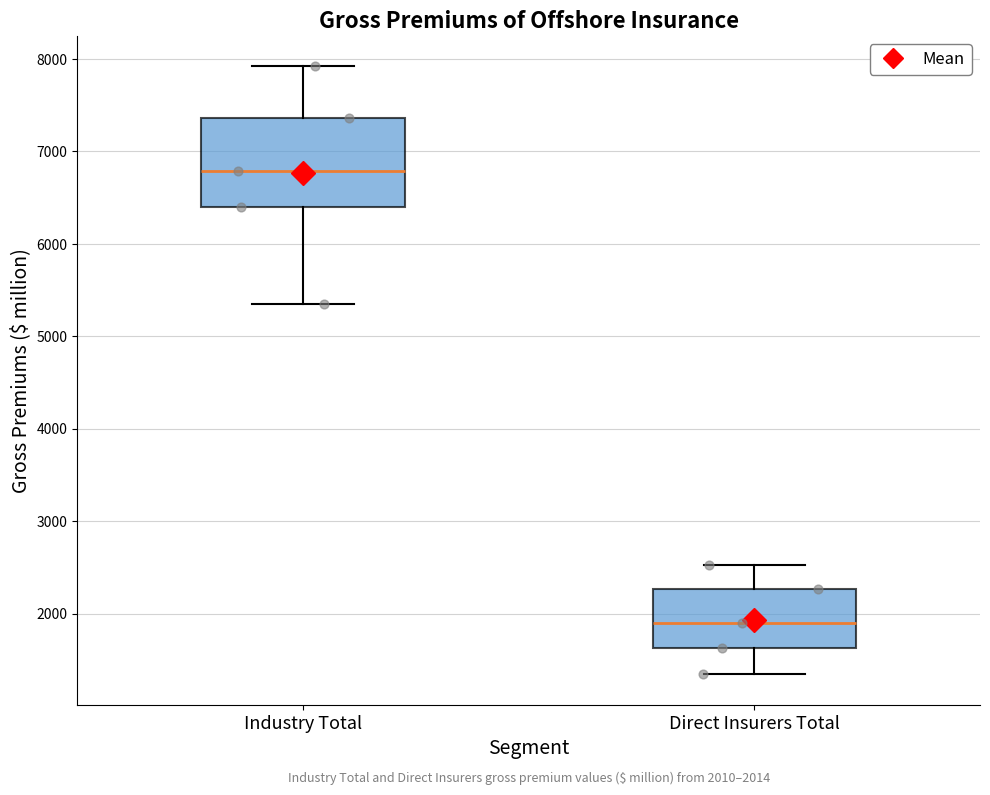

Comparing the boxes themselves (not the whiskers), which one is the tallest?

Industry Total